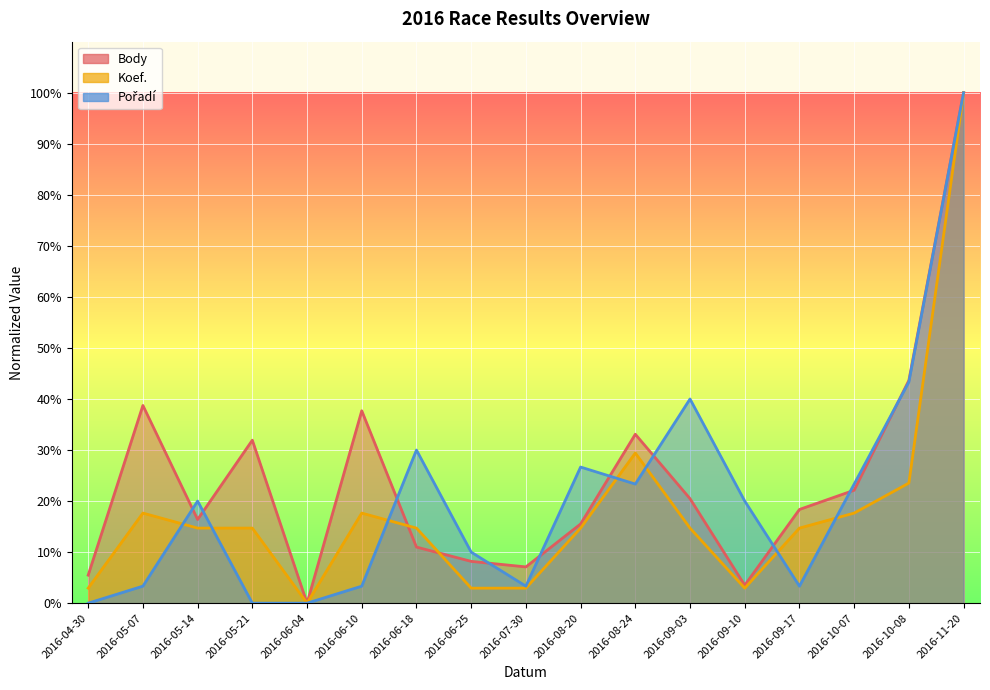

What is the difference between the maximum and minimum values in the Body series?

100.0